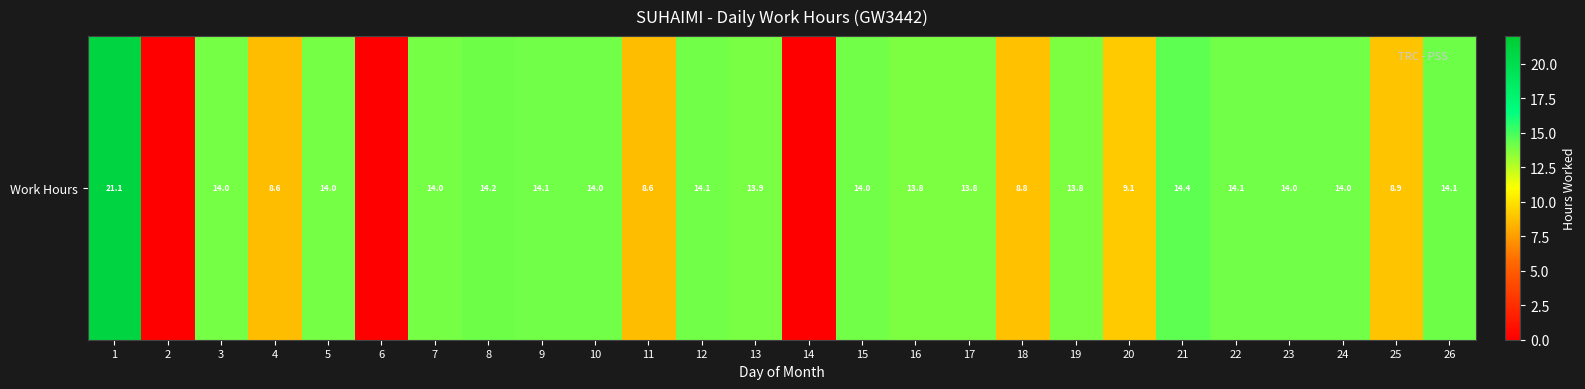

True or false: the data shows 14.0 at 5.

True